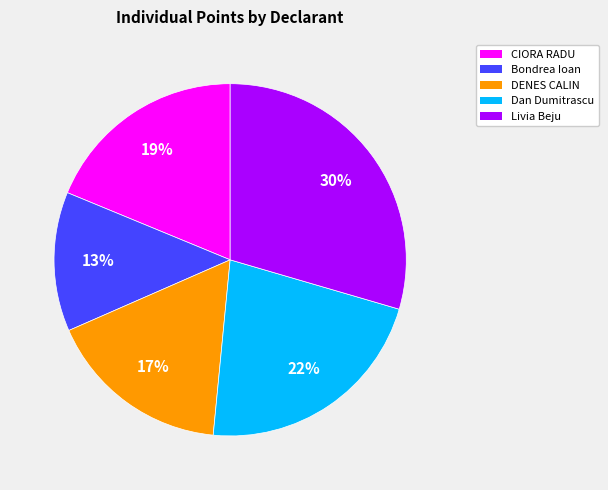

Is there a majority slice in this chart?

No